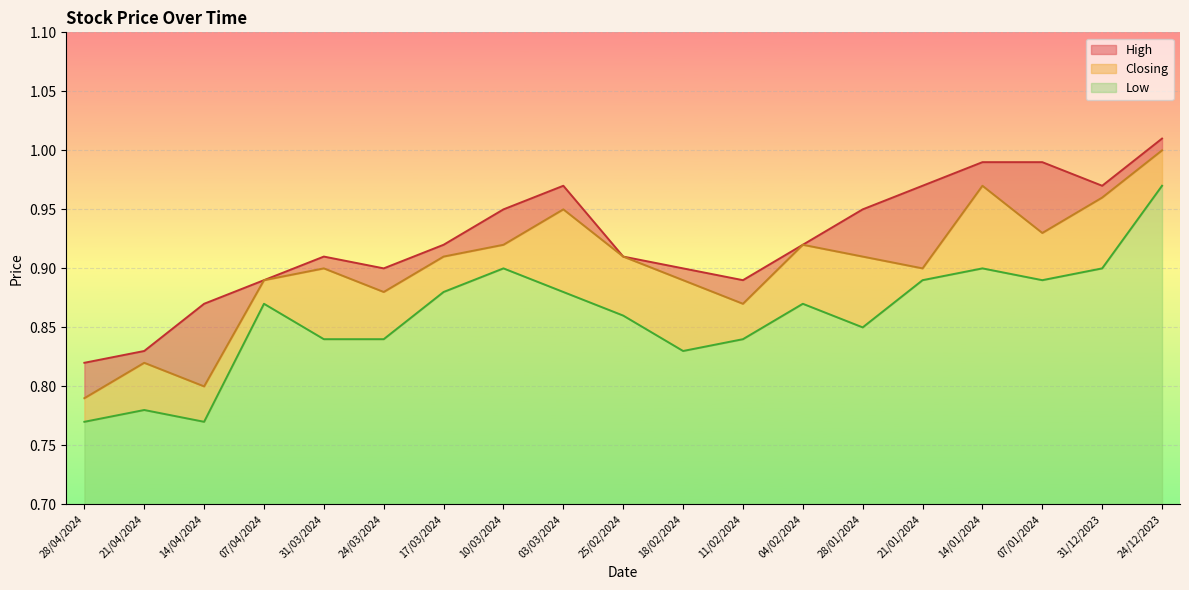

What is the sum of all Closing values?

17.1